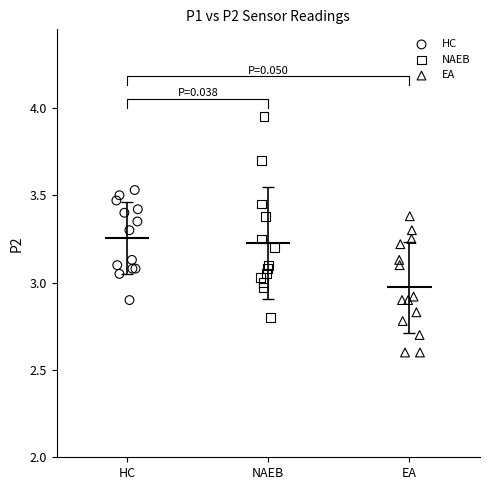

Which series contains the highest Y value?

NAEB